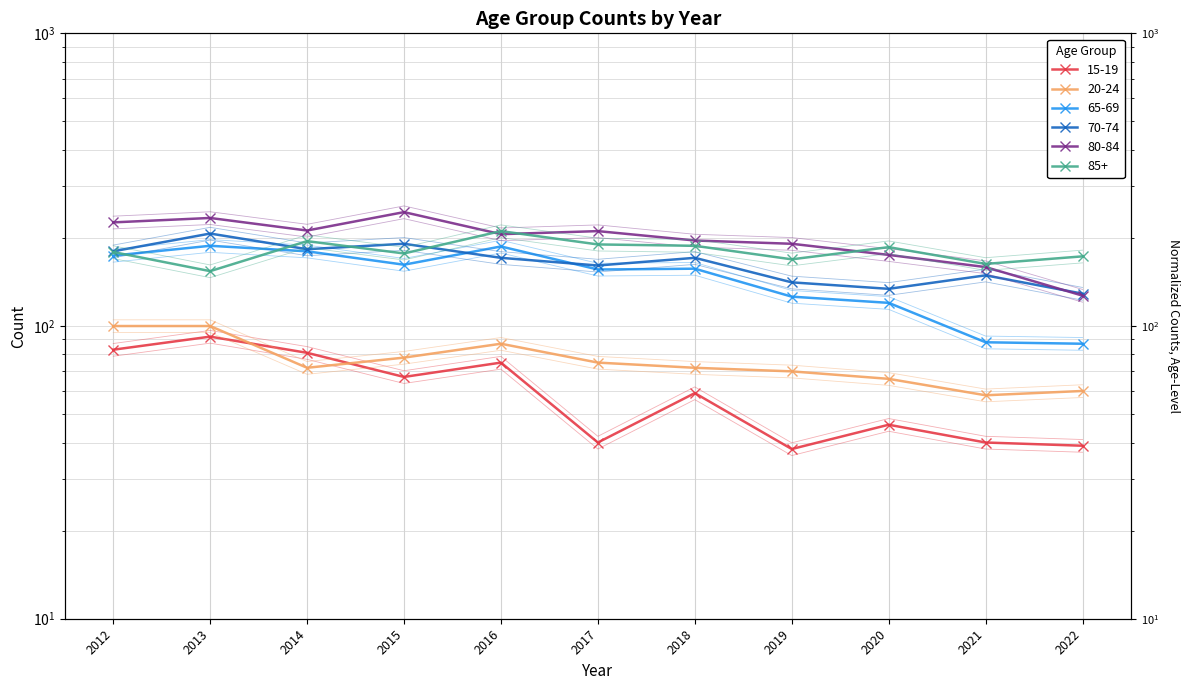

What is the difference between the highest and lowest values at 2012?

154.3